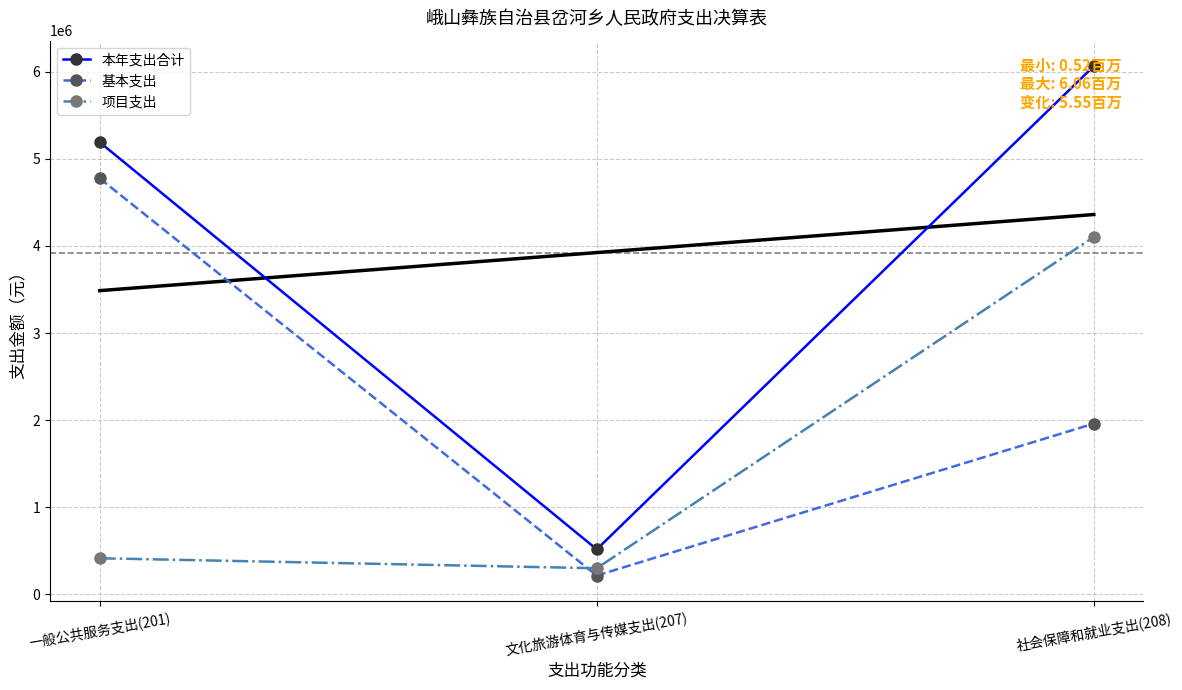

Reading left to right, what are all the values shown in this chart?

本年支出合计: 一般公共服务支出(201)=5189557.5	文化旅游体育与传媒支出(207)=517173.1	社会保障和就业支出(208)=6063057.7
基本支出: 一般公共服务支出(201)=4774427.5	文化旅游体育与传媒支出(207)=216852.1	社会保障和就业支出(208)=1960329.7
项目支出: 一般公共服务支出(201)=415130.0	文化旅游体育与传媒支出(207)=300321.0	社会保障和就业支出(208)=4102728.0